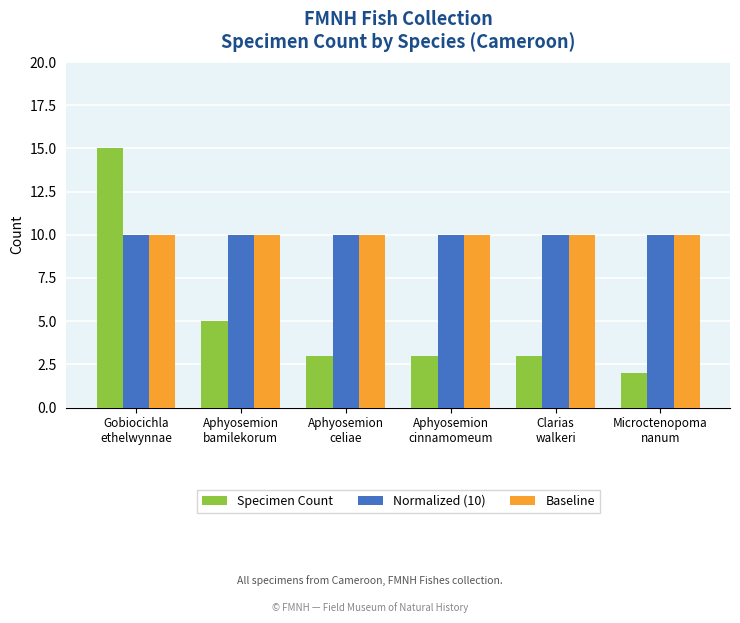

What are all the series names shown in the legend?

Specimen Count, Normalized (10), Baseline